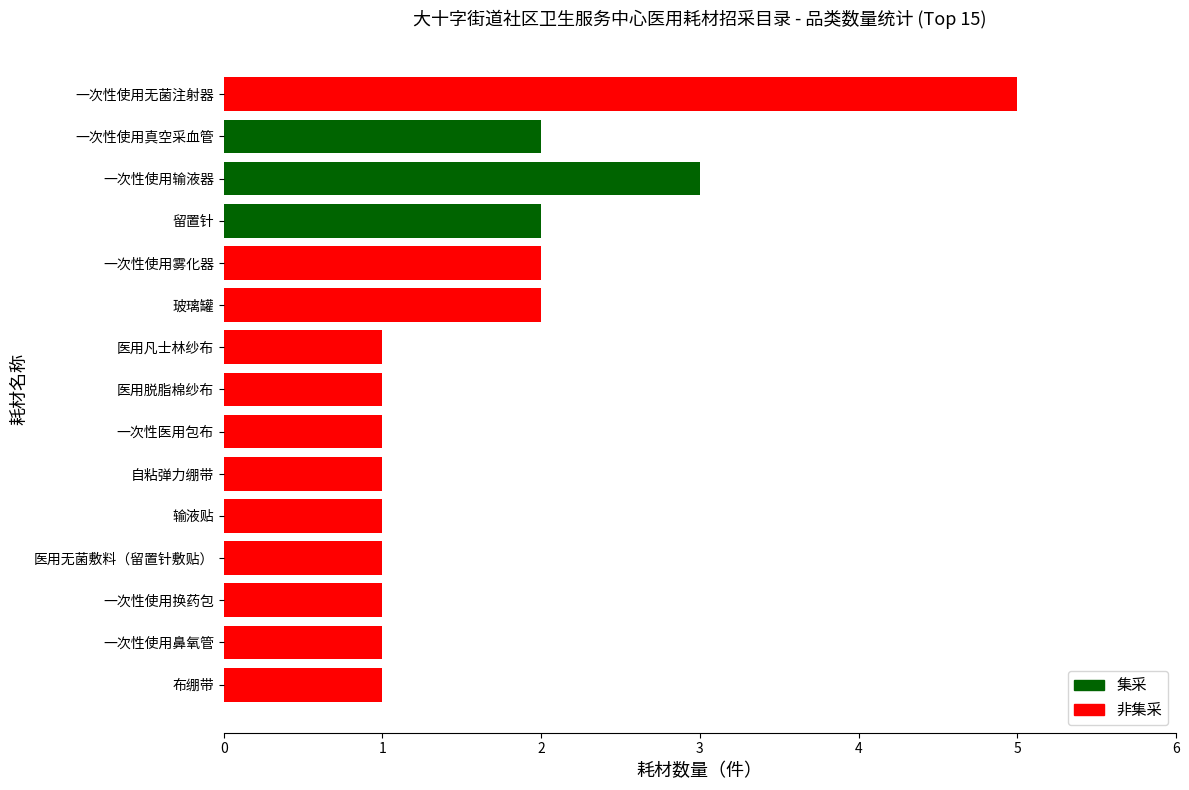

Does the chart contain stacked bars?

No